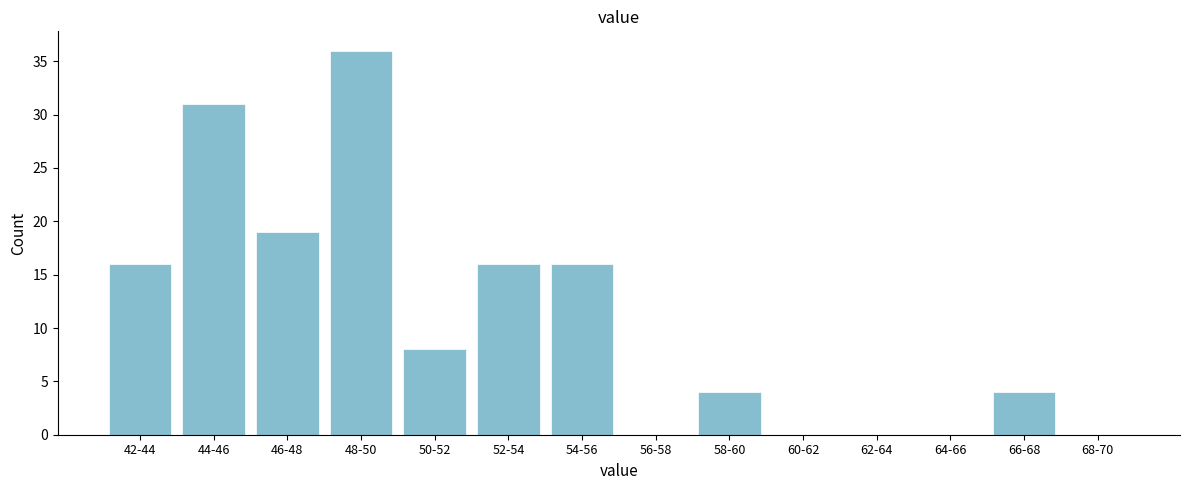

Reading left to right, list all the values displayed in this chart.

42-44=16	44-46=31	46-48=19	48-50=36	50-52=8	52-54=16	54-56=16	56-58=0	58-60=4	60-62=0	62-64=0	64-66=0	66-68=4	68-70=0